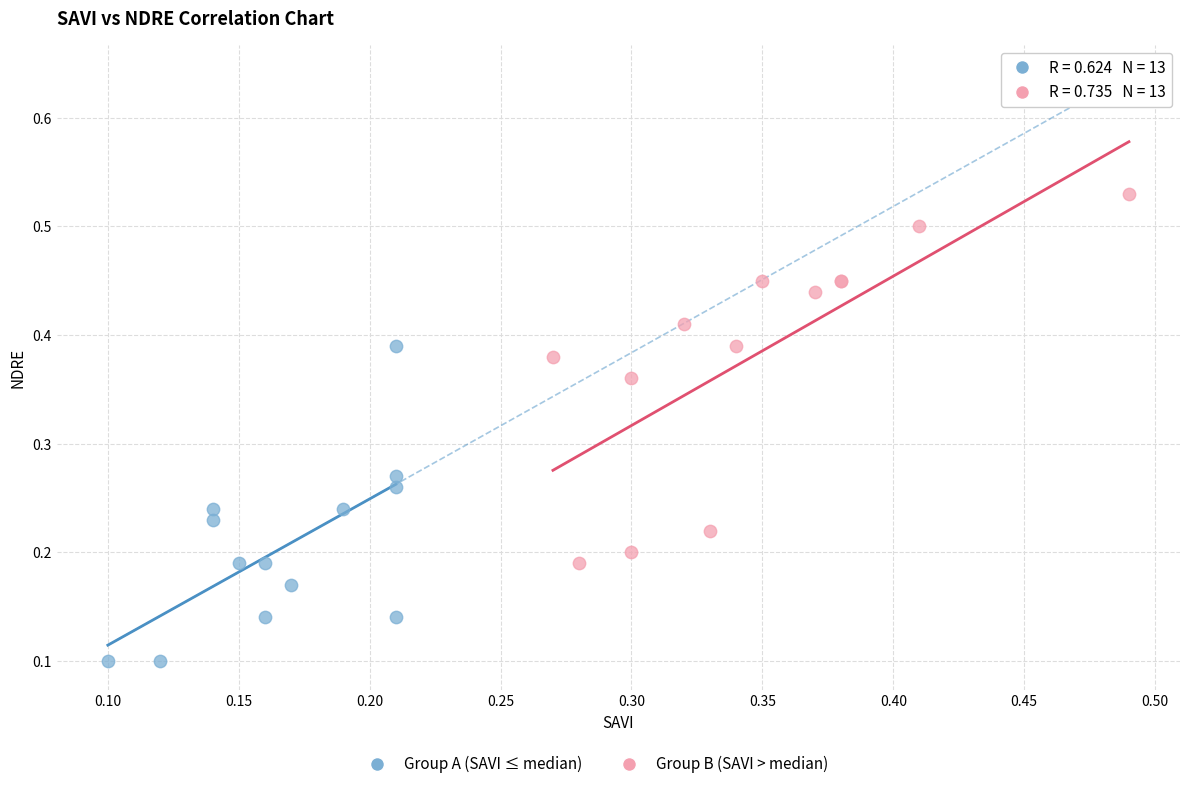

Which series reaches the maximum Y coordinate?

Group B (SAVI > median)